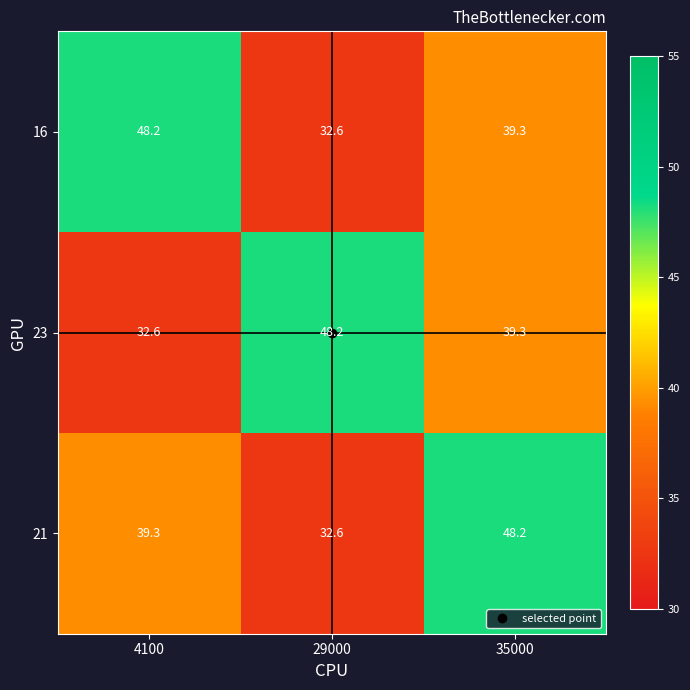

At how many categories does at least one series exceed 38?

3